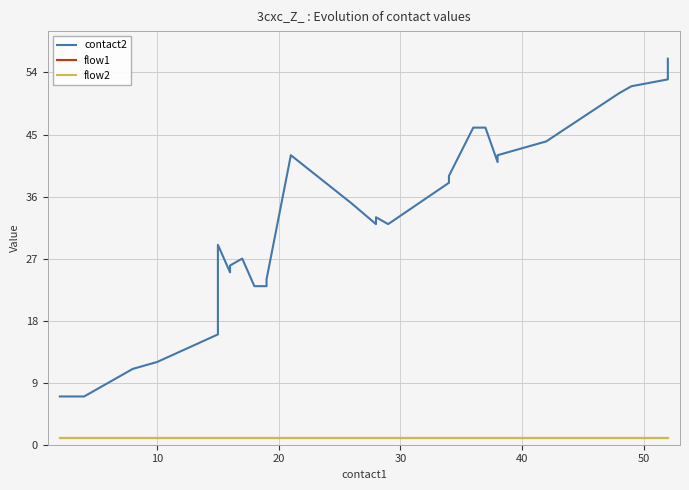

True or false: contact2 and flow2 intersect in this chart.

False